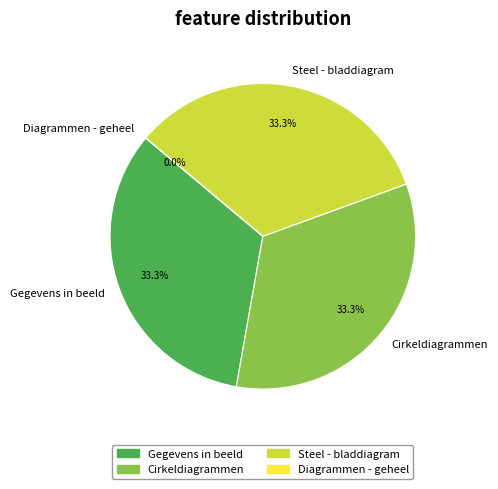

Approximately how many times larger is the value at Steel - bladdiagram compared to Cirkeldiagrammen?

1.0